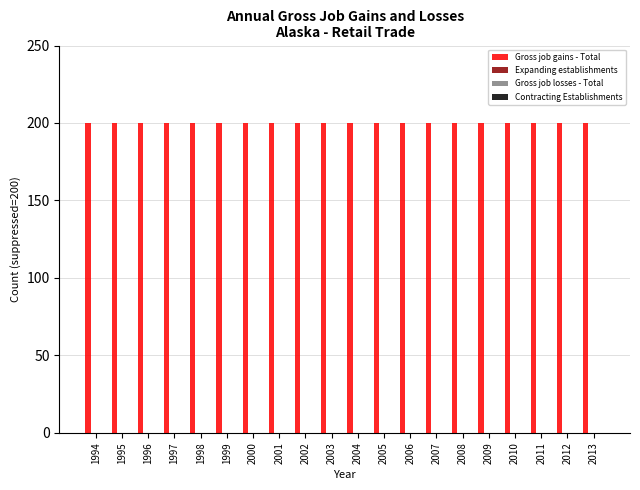

True or false: Gross job losses - Total has a value of 0 at 2003.

True